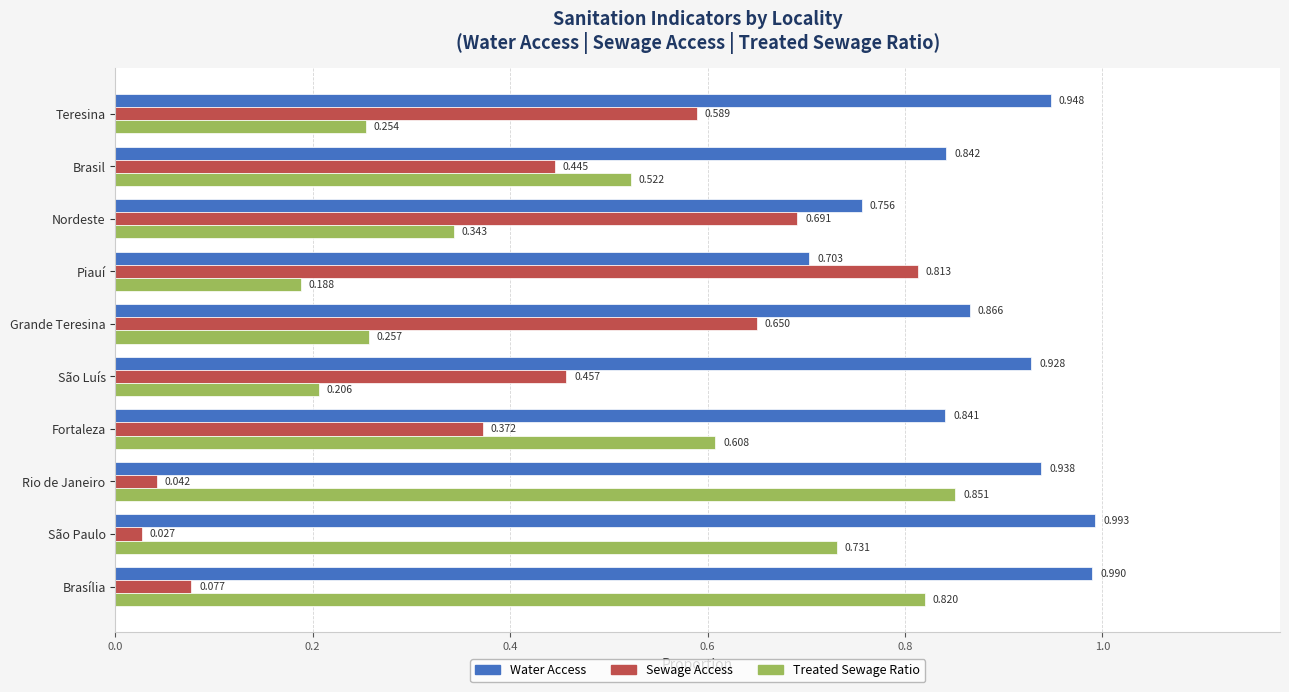

Is the value of Treated Sewage Ratio at Brasília greater than the value of Water Access at Nordeste?

Yes